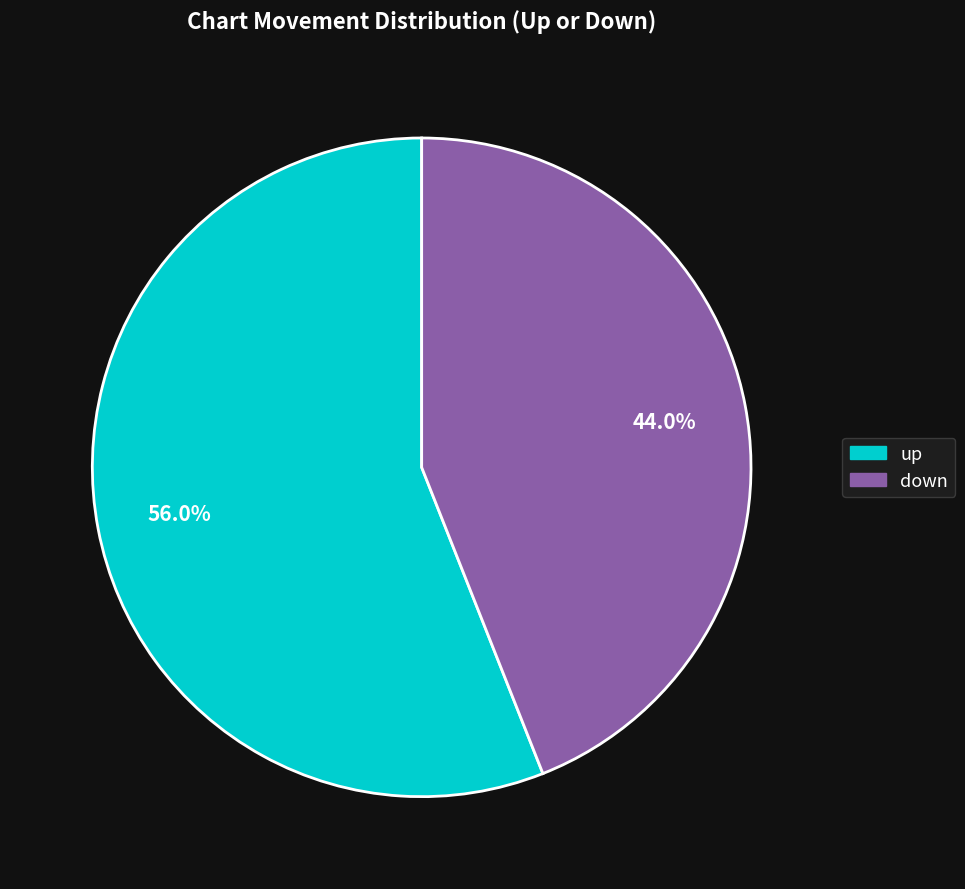

To the nearest percent, what is the average slice percentage?

50%